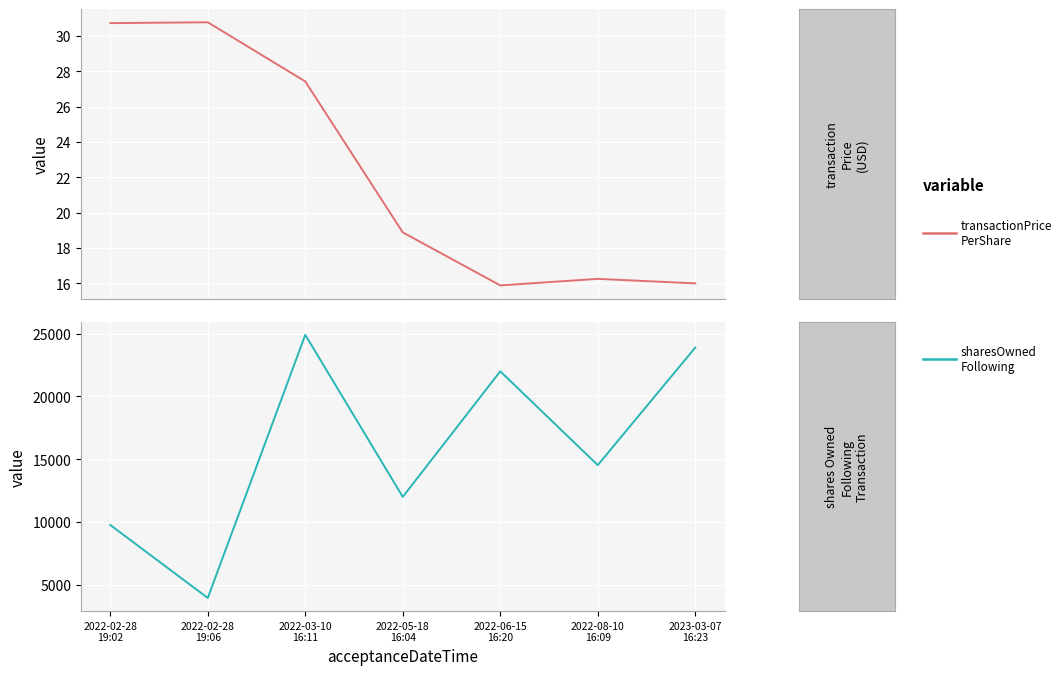

What position from the right is 2022-02-28
19:06?

6